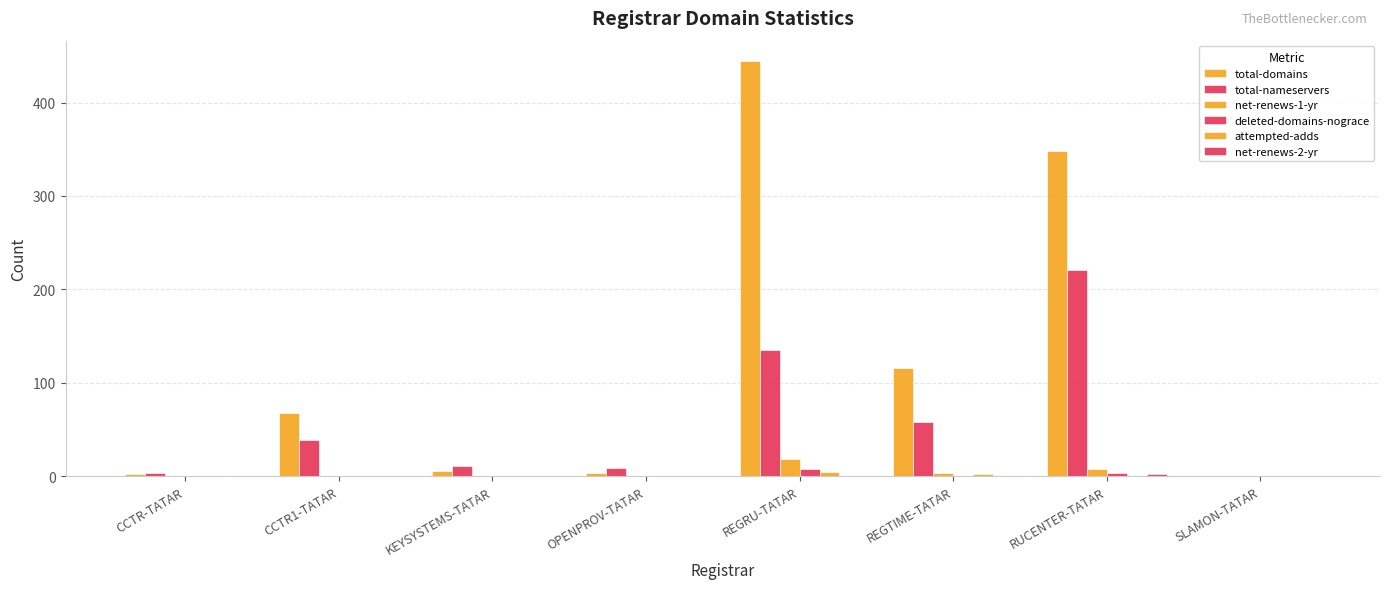

Between SLAMON-TATAR and REGRU-TATAR, which is larger?

REGRU-TATAR